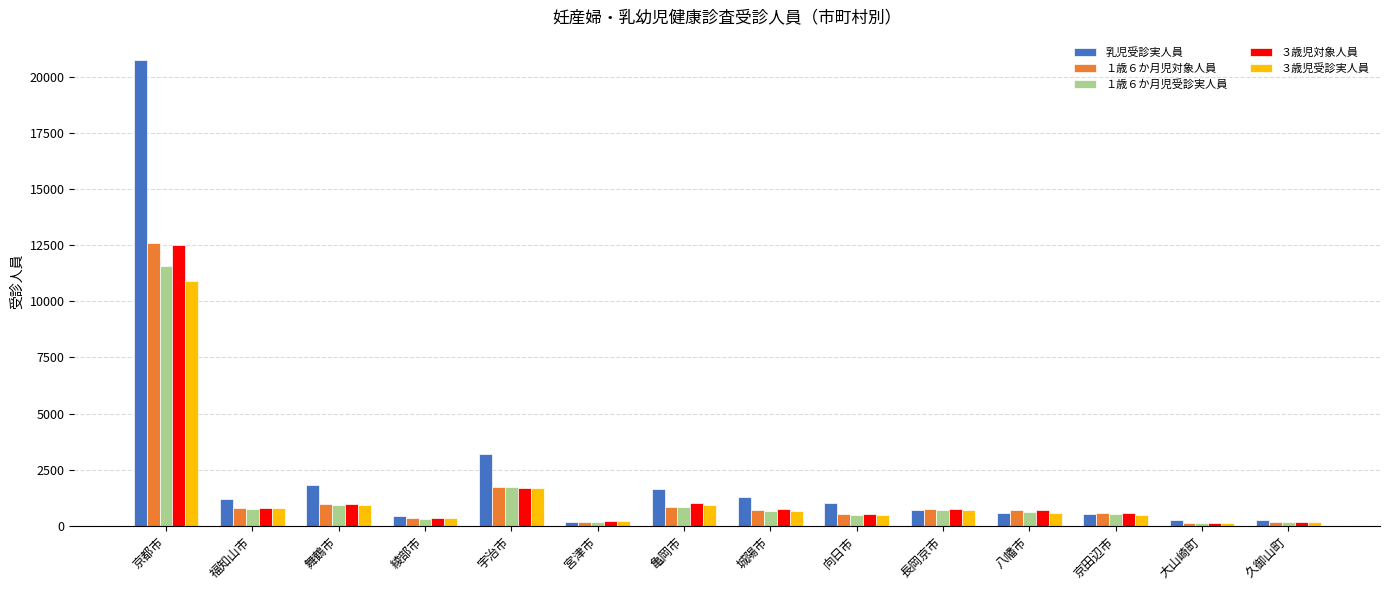

At how many categories does at least one series exceed 9627?

1